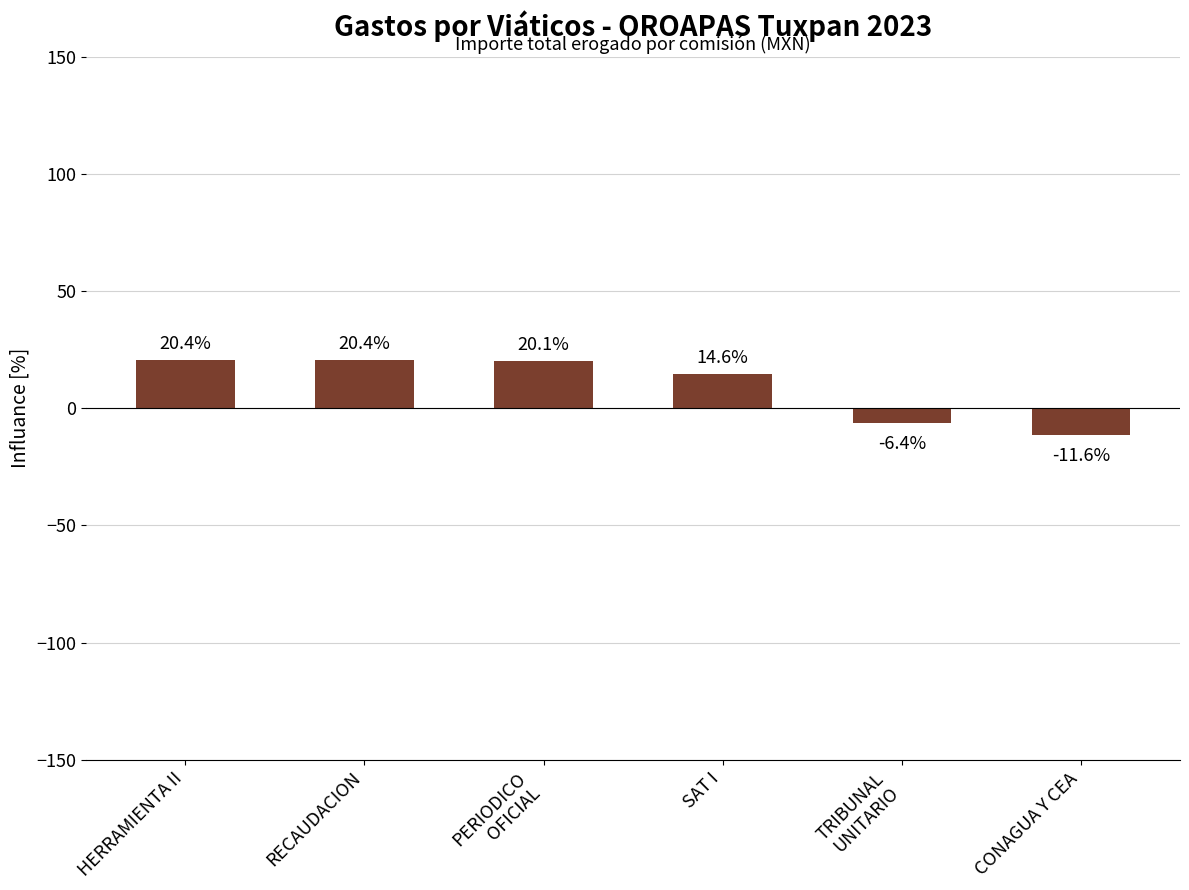

Which category has the lowest value across all series?

CONAGUA Y CEA